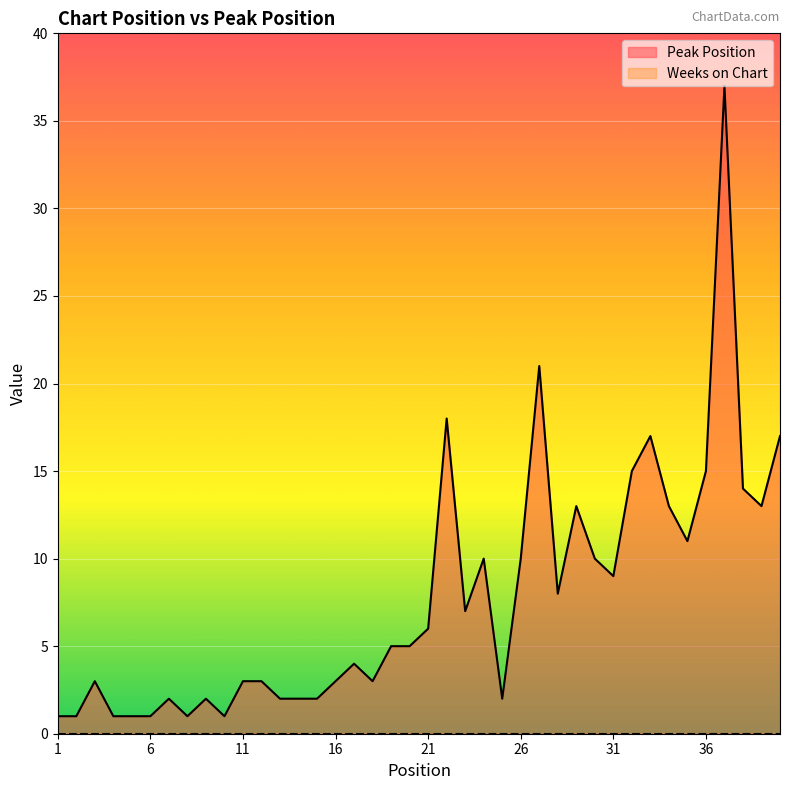

At which category does the chart reach its peak across all series?

37